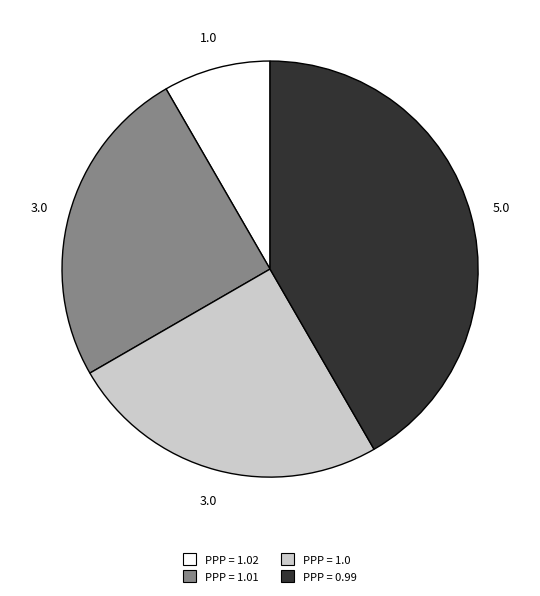

Is there any slice that represents more than half of the pie?

No